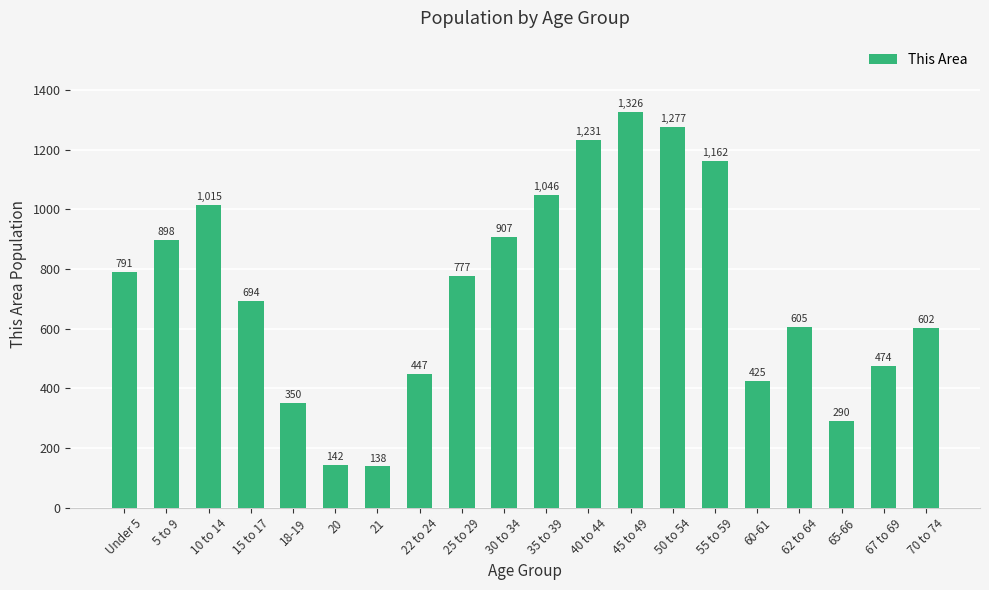

What is the value of the 15th bar from the left?

1162